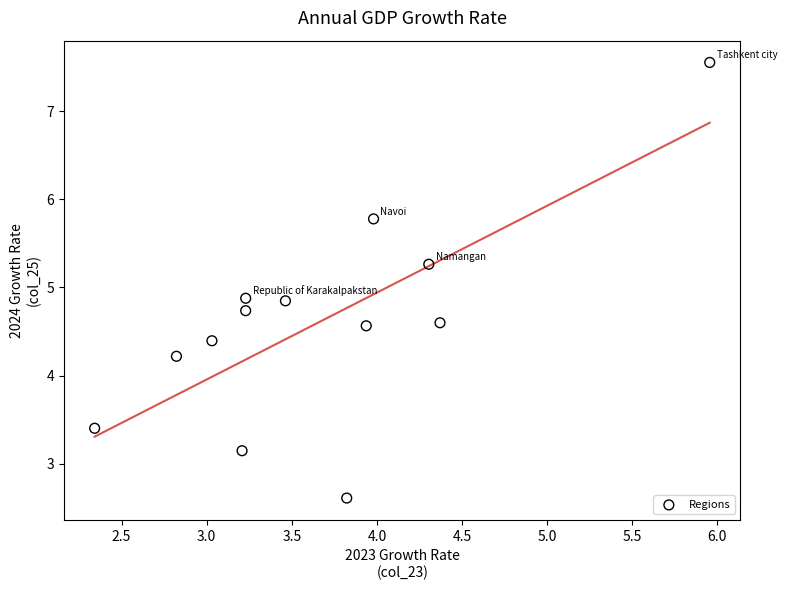

What is the range of X values (max minus min)?

3.6